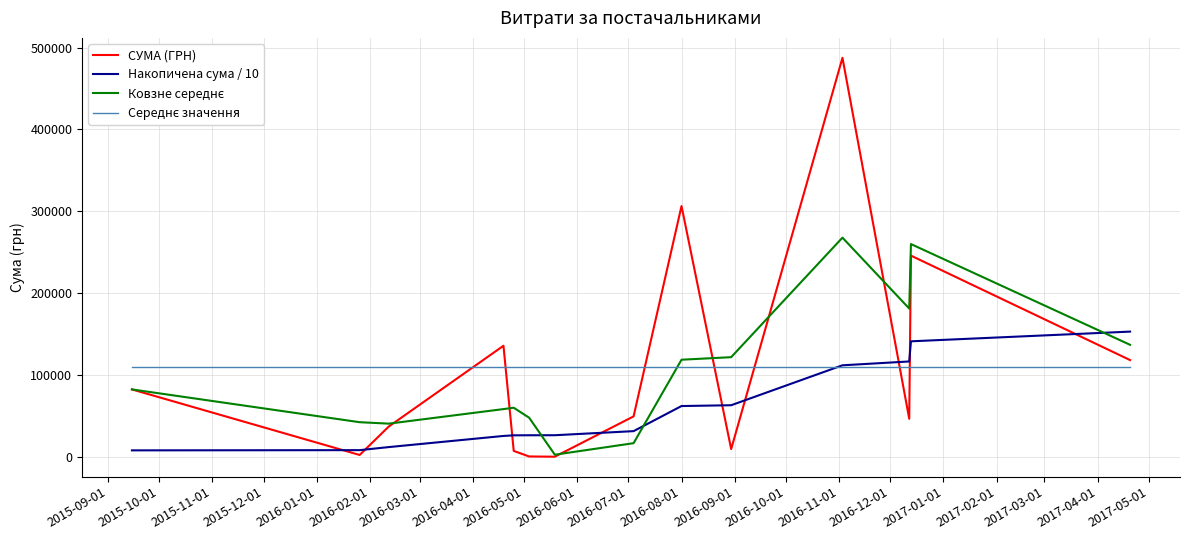

What is the greatest value displayed?

487489.7